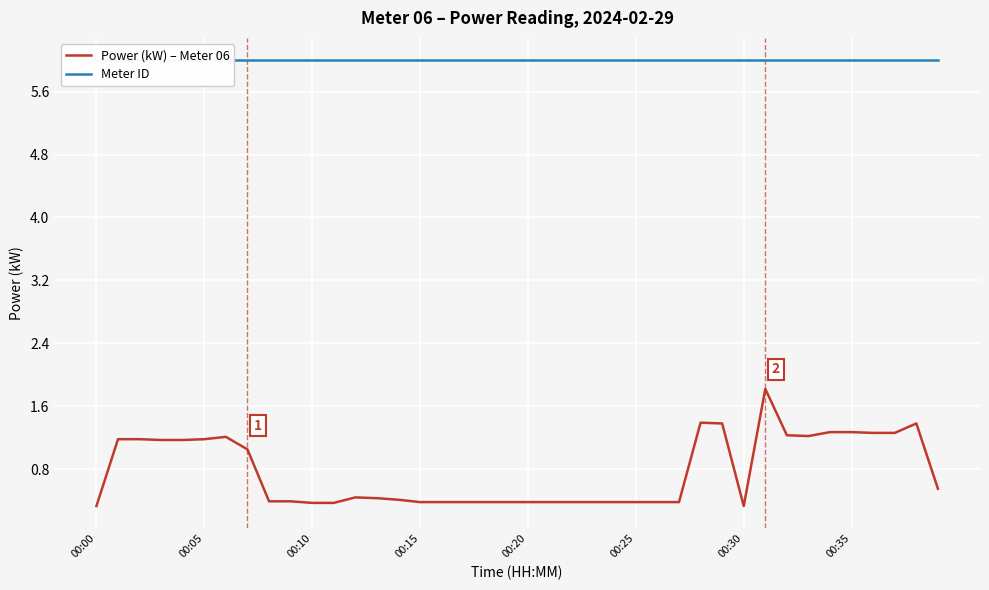

Is it true that Meter ID equals 6.0 at 00:20?

True